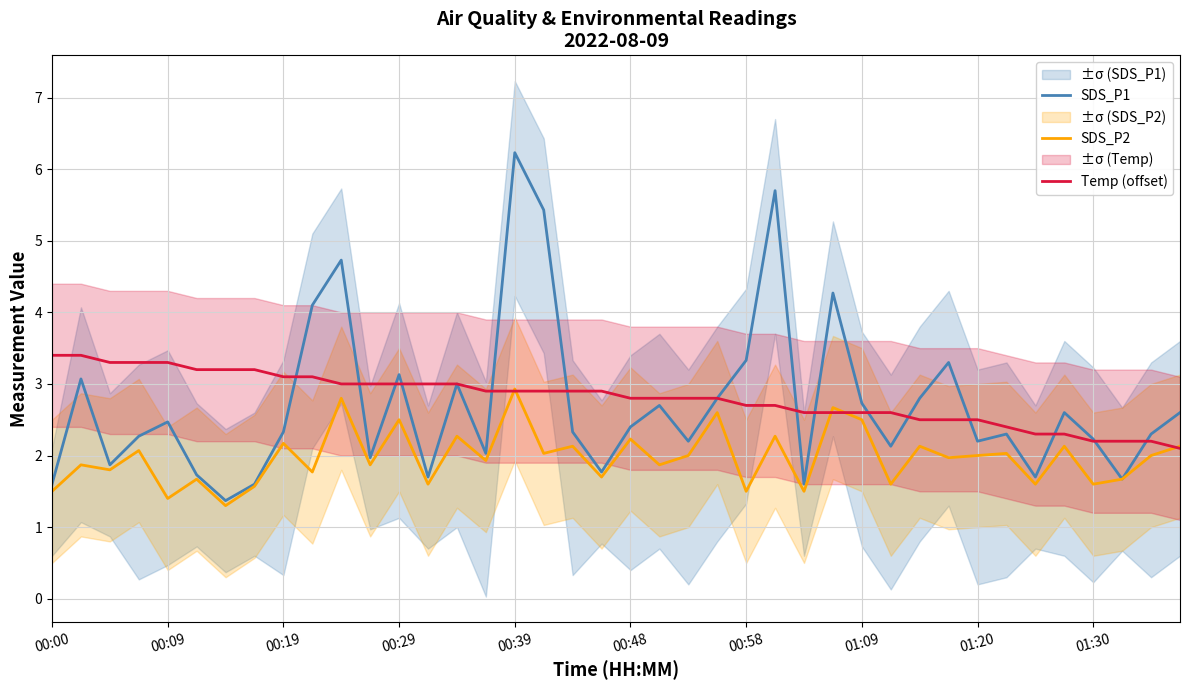

True or false: SDS_P1 and Temp (offset) intersect in this chart.

True